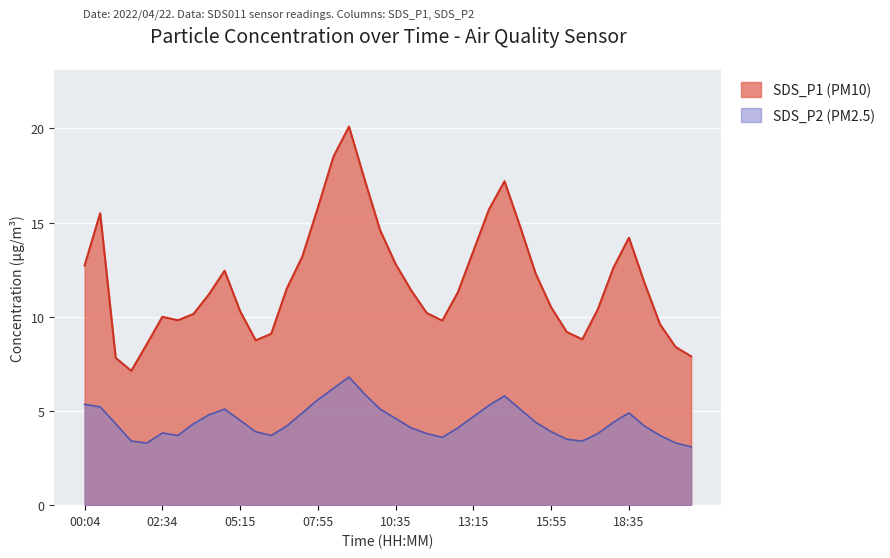

How many series are shown in this chart?

2